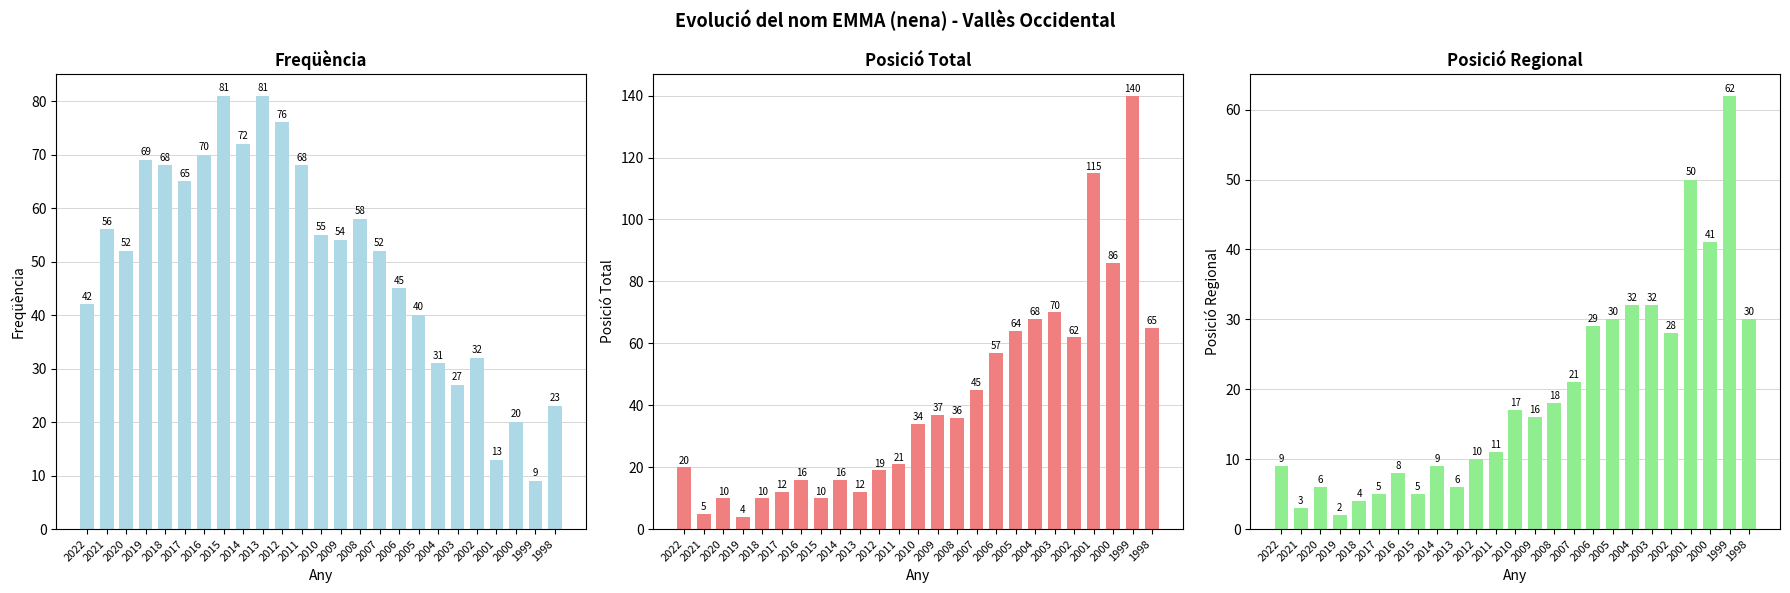

Reading left to right, transcribe all the data shown in this chart.

Frequency: 2022=42	2021=56	2020=52	2019=69	2018=68	2017=65	2016=70	2015=81	2014=72	2013=81	2012=76	2011=68	2010=55	2009=54	2008=58	2007=52	2006=45	2005=40	2004=31	2003=27	2002=32	2001=13	2000=20	1999=9	1998=23
Total Position: 2022=20	2021=5	2020=10	2019=4	2018=10	2017=12	2016=16	2015=10	2014=16	2013=12	2012=19	2011=21	2010=34	2009=37	2008=36	2007=45	2006=57	2005=64	2004=68	2003=70	2002=62	2001=115	2000=86	1999=140	1998=65
Regional Position: 2022=9	2021=3	2020=6	2019=2	2018=4	2017=5	2016=8	2015=5	2014=9	2013=6	2012=10	2011=11	2010=17	2009=16	2008=18	2007=21	2006=29	2005=30	2004=32	2003=32	2002=28	2001=50	2000=41	1999=62	1998=30